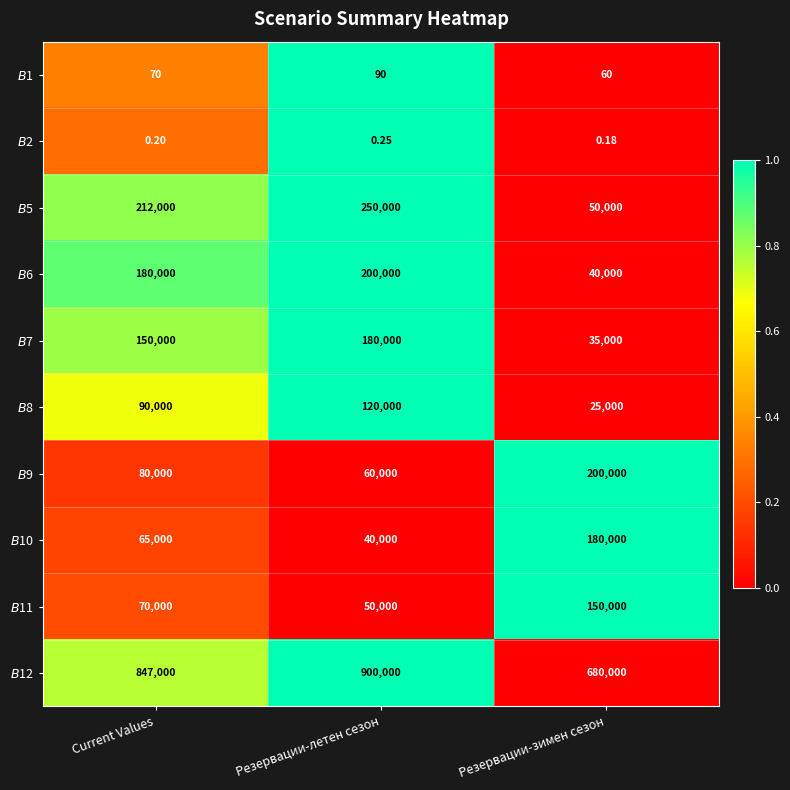

At which category is the sum across all series the highest?

Резервации-летен сезон